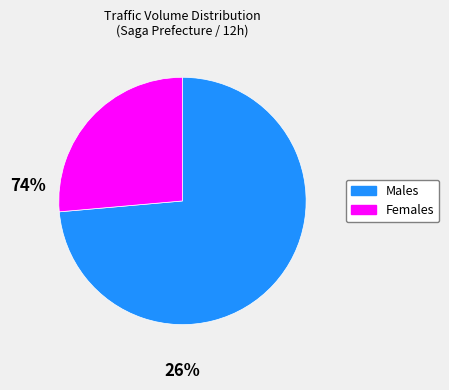

Count the number of slices in the pie.

2